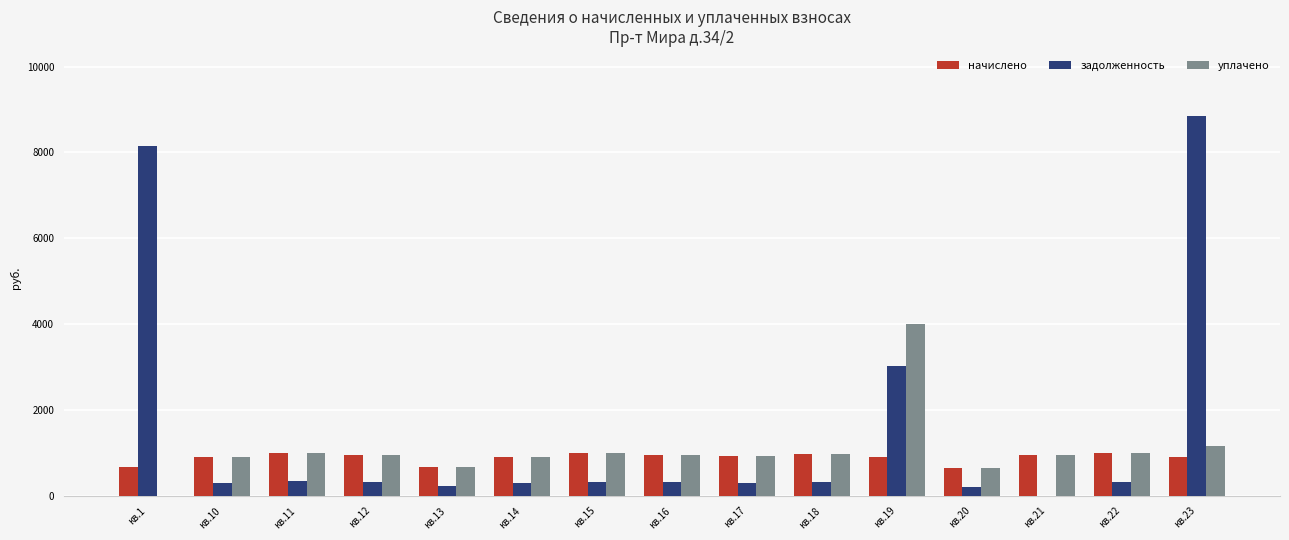

Are the bars horizontal?

No